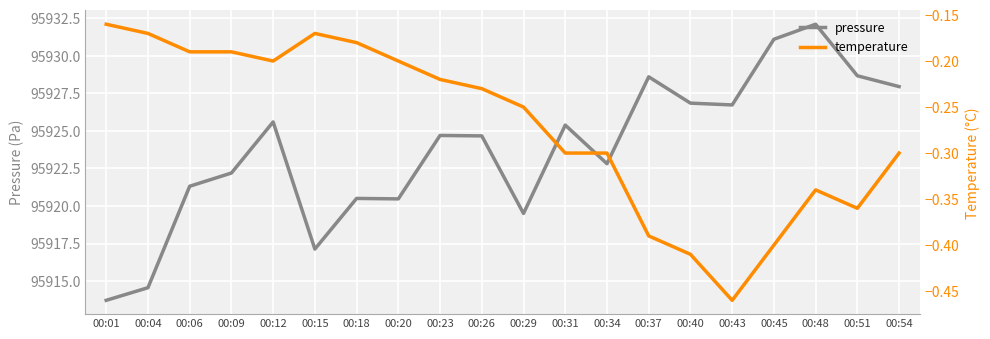

True or false: temperature and pressure cross at least once.

False